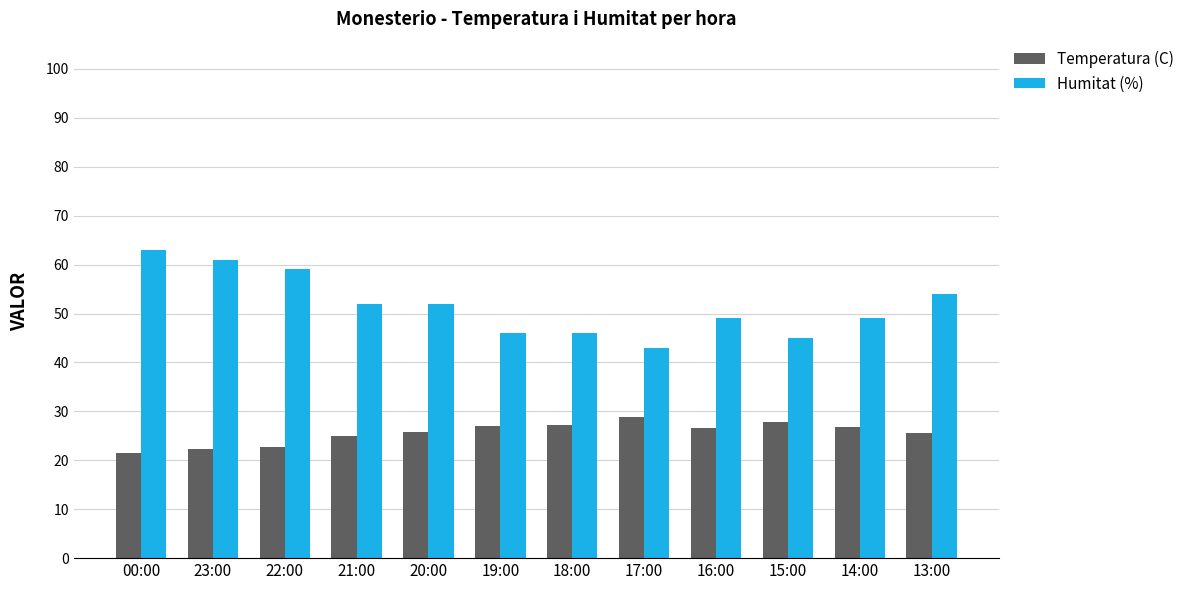

Are the bars grouped side by side (vs. stacked)?

Yes